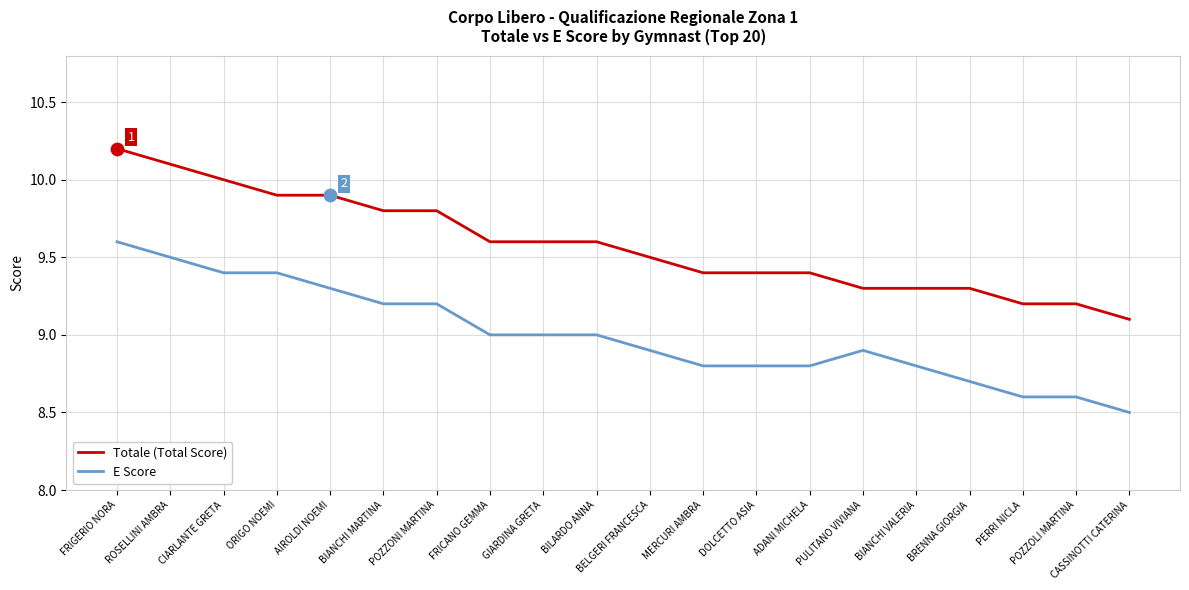

What is the spread (max minus min) of values at FRIGERIO NORA?

0.6